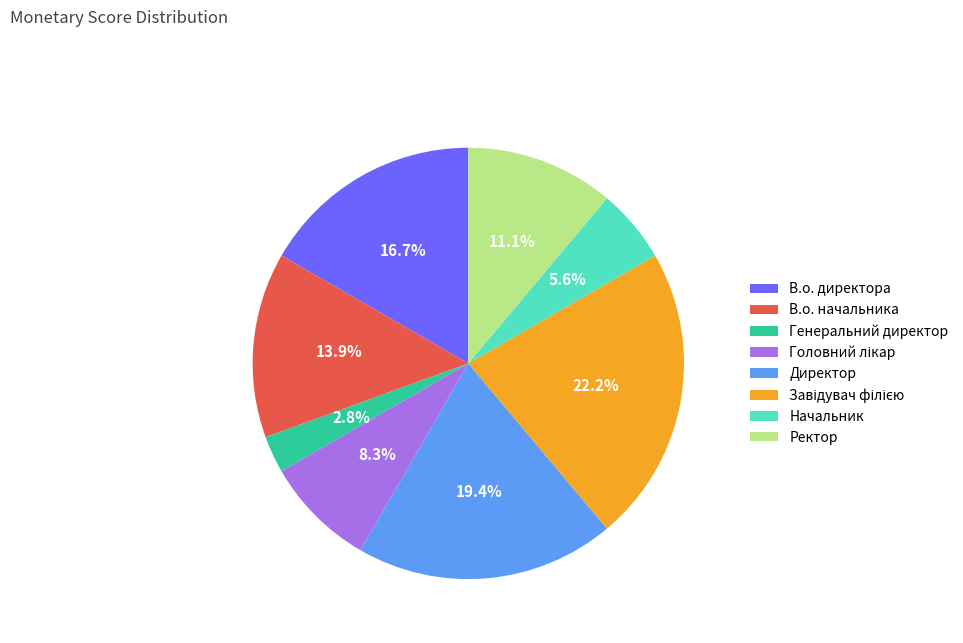

Is there any slice that represents more than half of the pie?

No